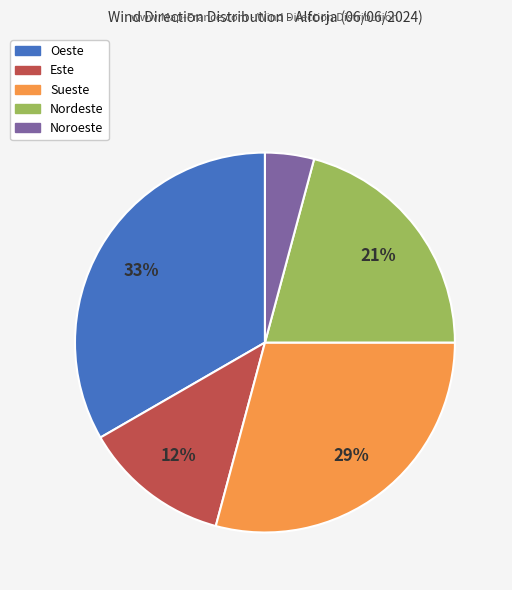

To the nearest percent, what is the difference between the largest and smallest slice percentages?

29%